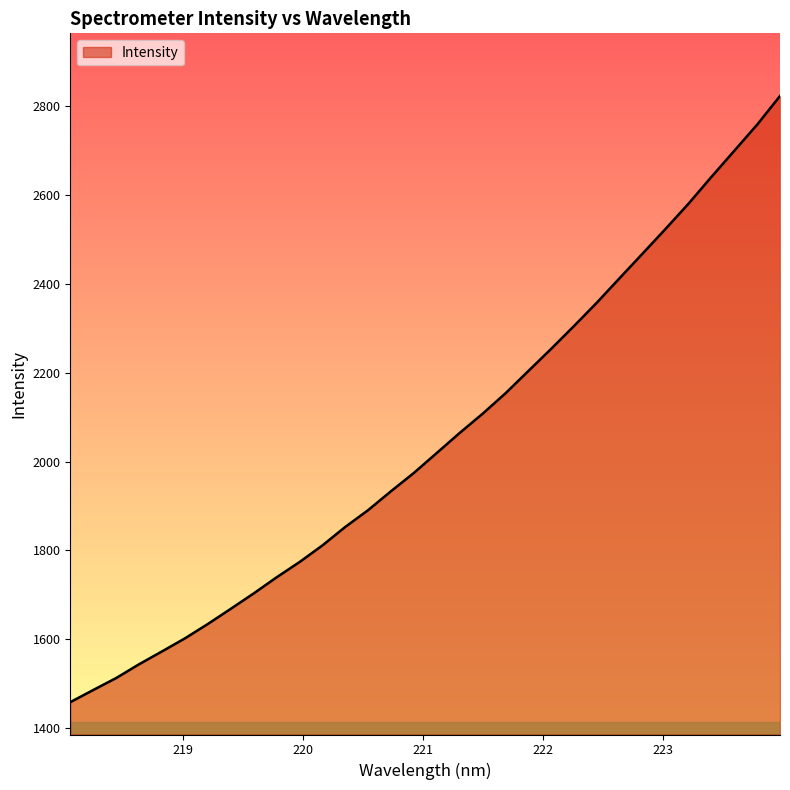

What is the smallest value displayed?

1457.8